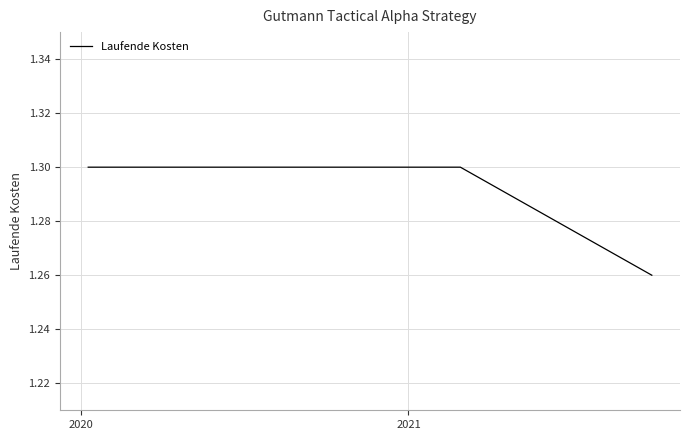

What is the sum of all values?

3.9